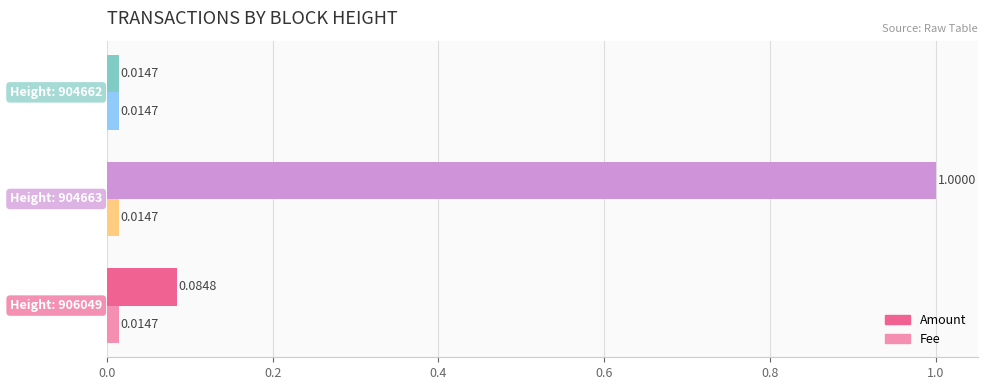

Which series has the largest total across all categories?

Amount